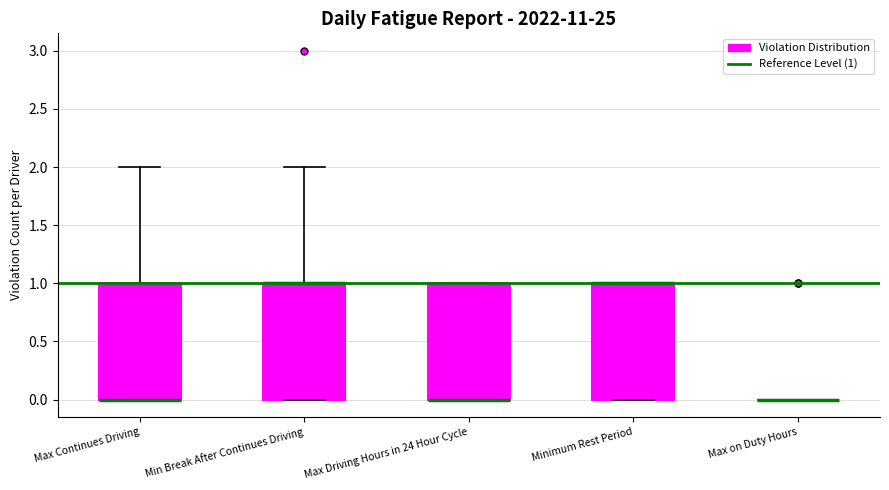

Where is the upper edge of the box for Max Continues Driving on the y-axis? The values are not printed on the chart, so give them approximately, as read against the axis.

1